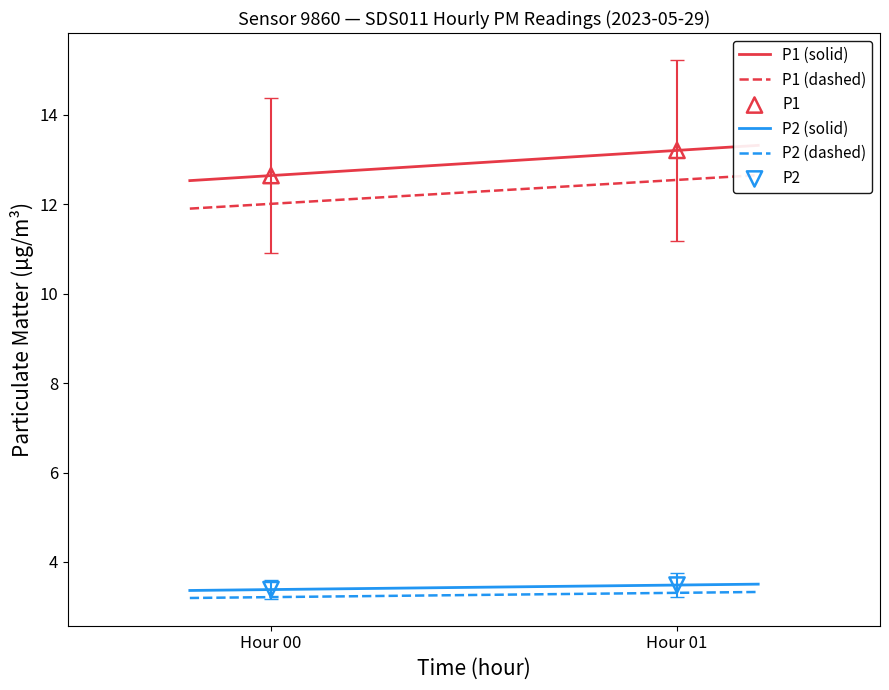

Which series contains the lowest Y value?

P2